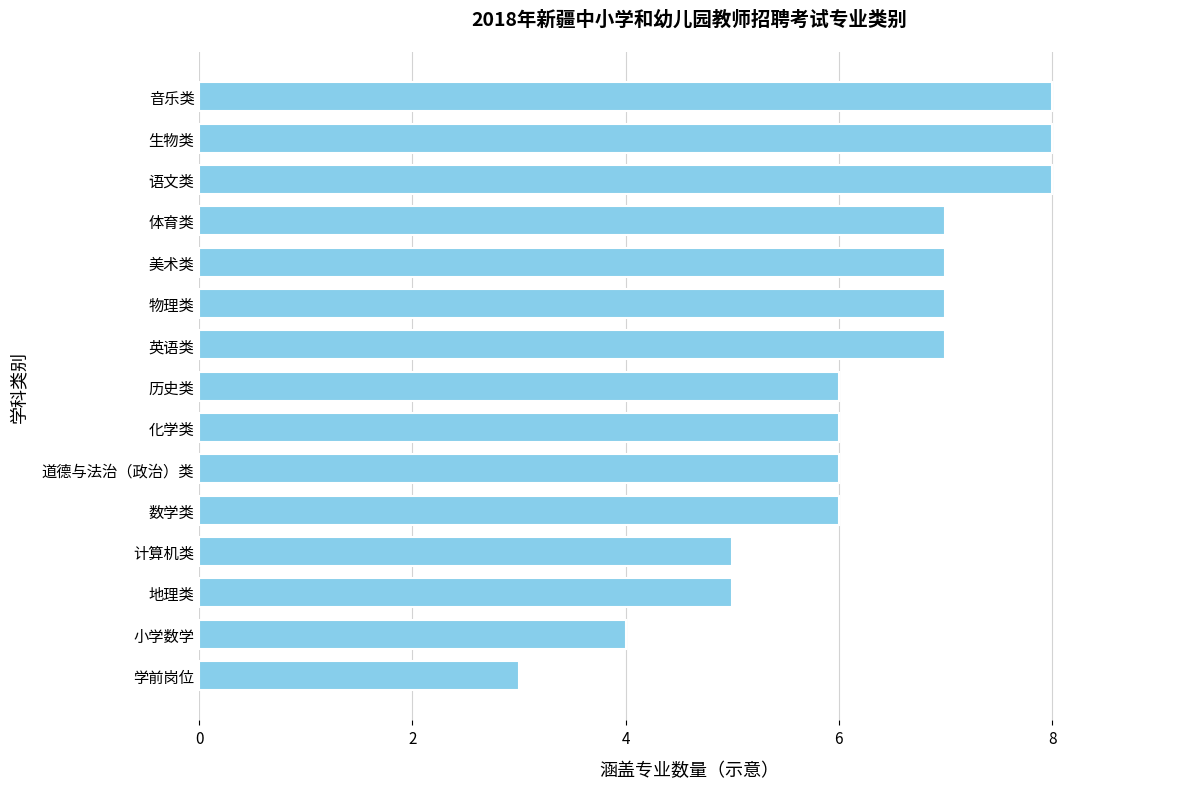

What is the maximum value shown in the chart?

8